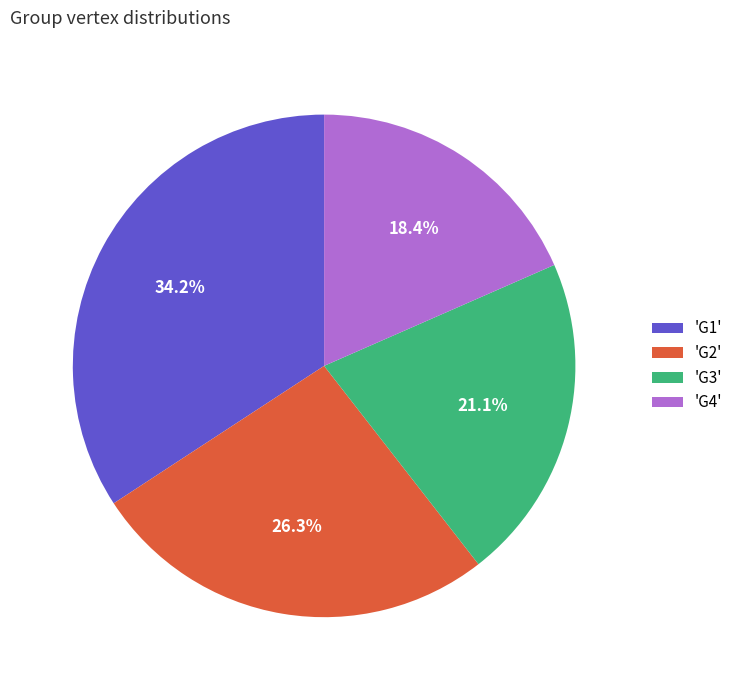

What is the smallest slice in the pie chart?

'G4'